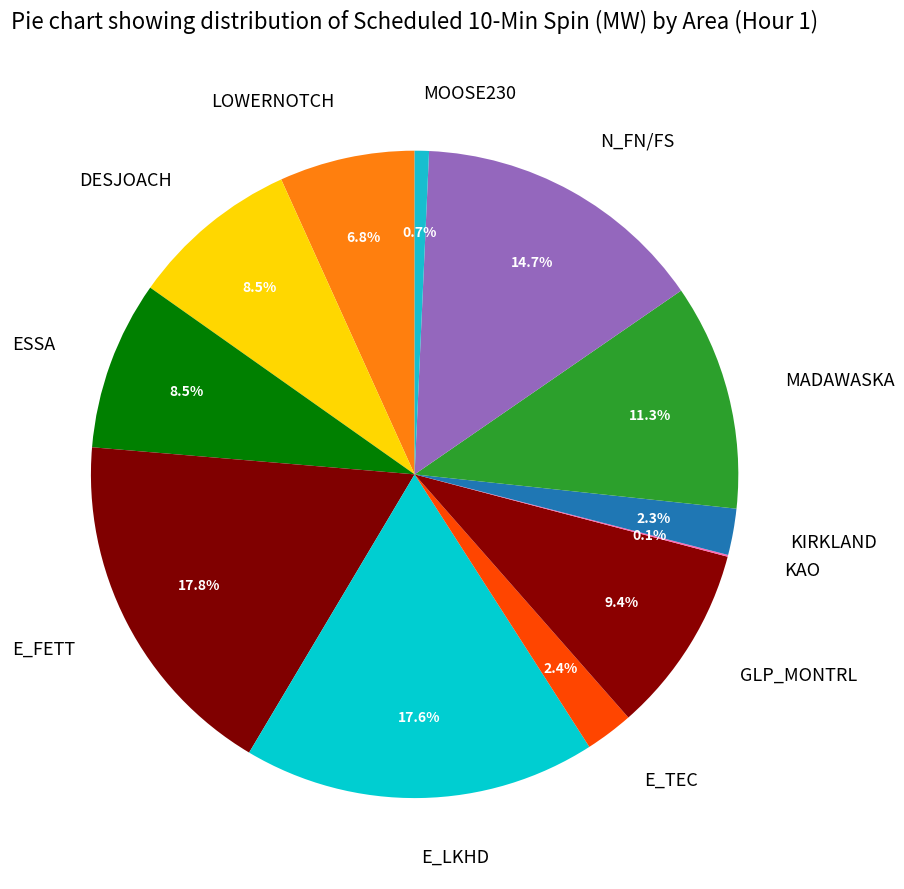

Between KIRKLAND and ESSA, which is larger?

ESSA